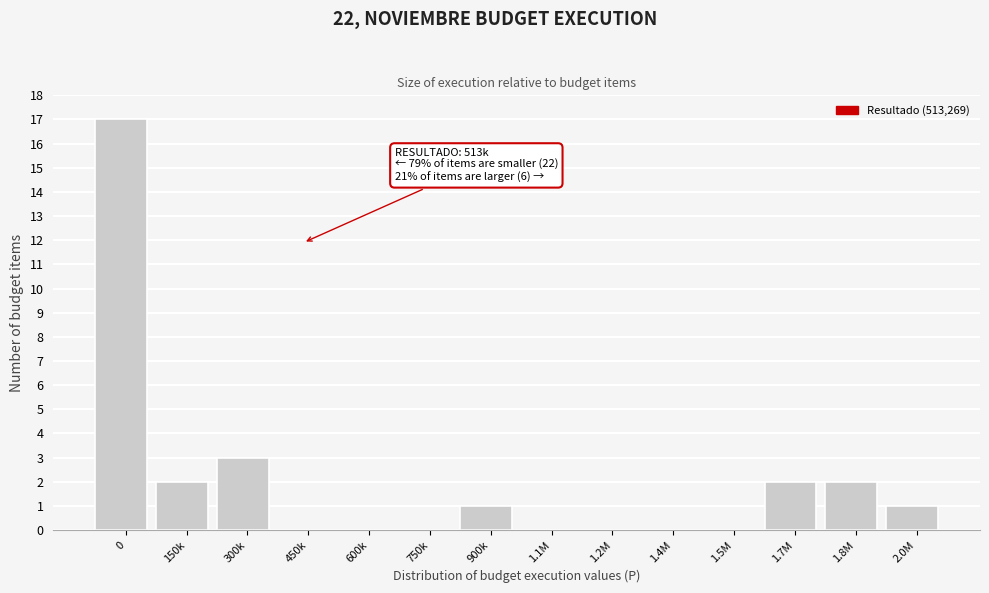

Reading left to right, extract all data points from this chart.

0=17	150k=2	300k=3	450k=0	600k=0	750k=0	900k=1	1.1M=0	1.2M=0	1.4M=0	1.5M=0	1.7M=2	1.8M=2	2.0M=1